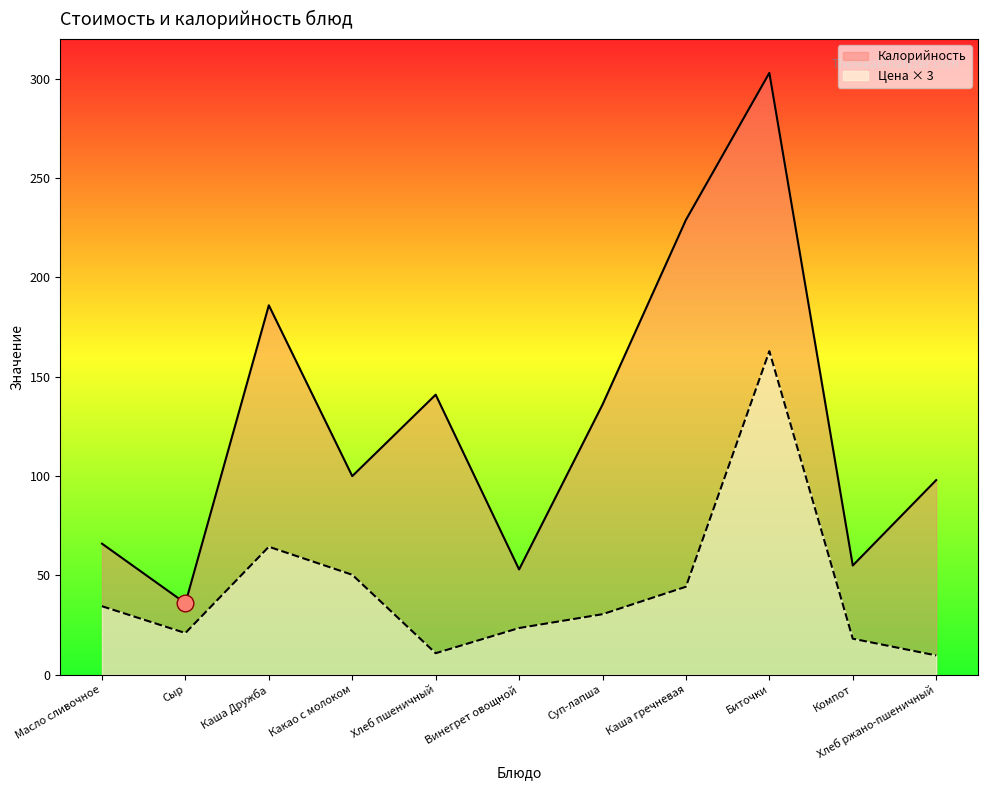

List the series in order of their overall mean, lowest first.

Цена × 3, Калорийность